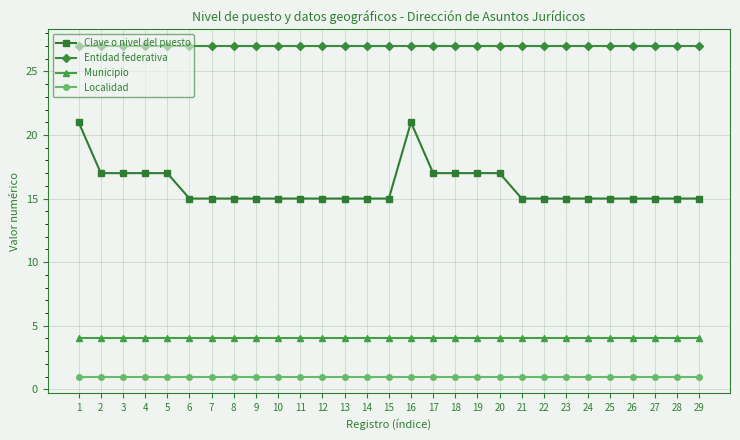

True or false: Municipio and Clave o nivel del puesto intersect in this chart.

False